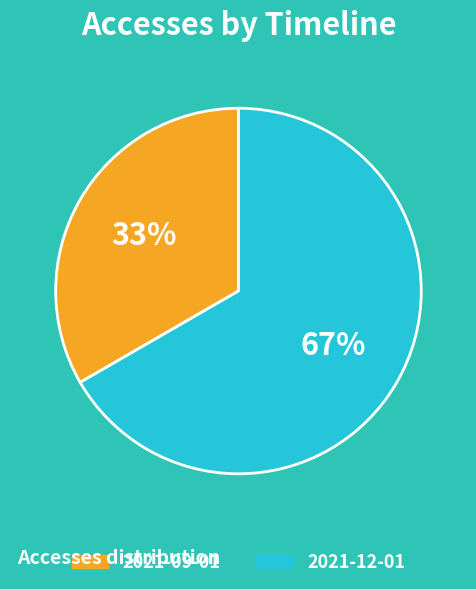

Does any single category account for the majority?

Yes